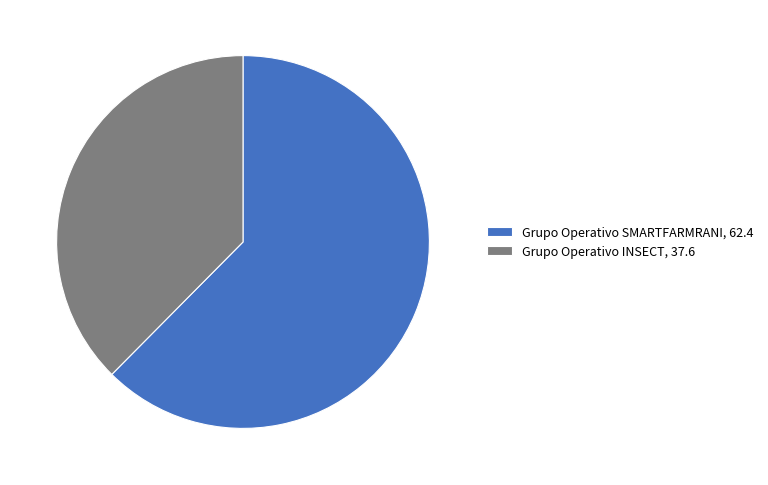

How many slices are in this pie chart?

2